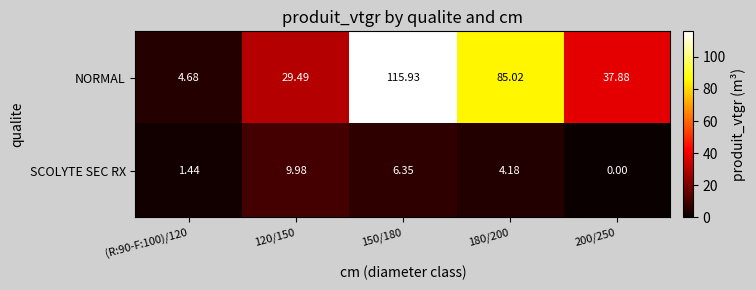

What is the spread (max minus min) of values at 180/200?

80.8